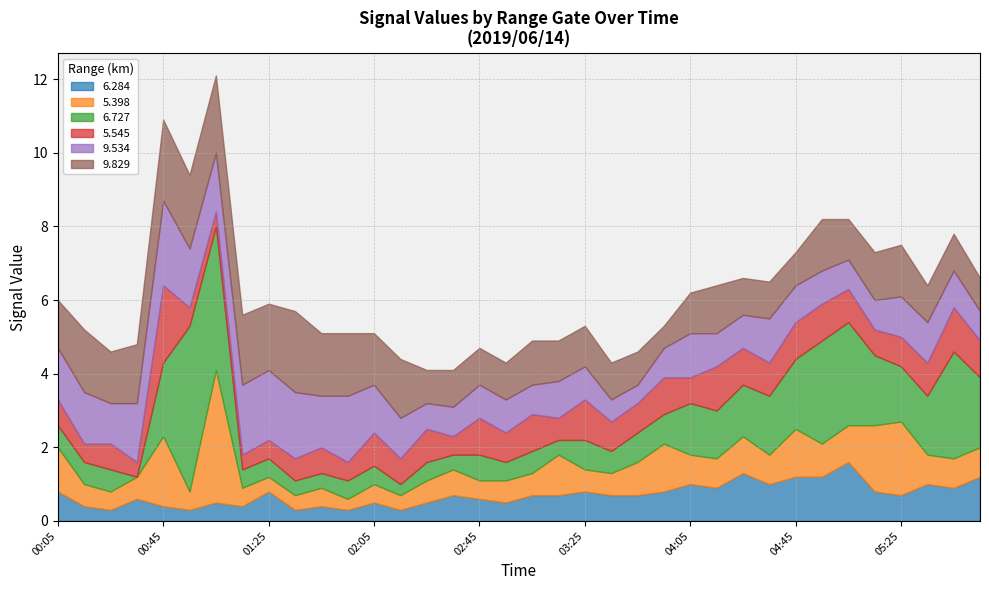

What is the greatest value displayed?

4.5